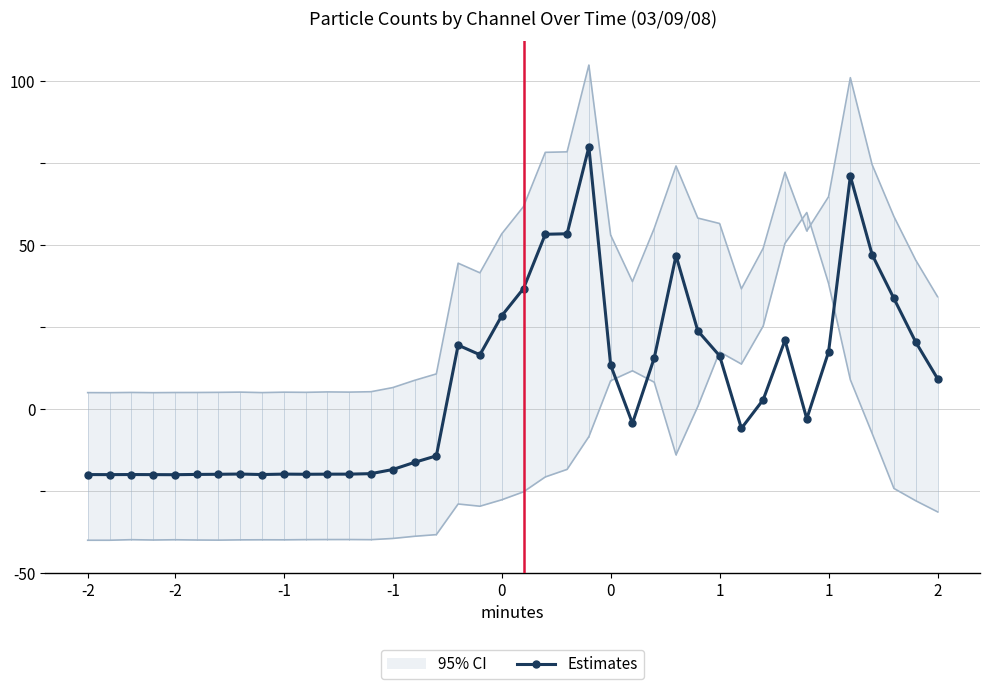

Where does the data first go above 2?

17